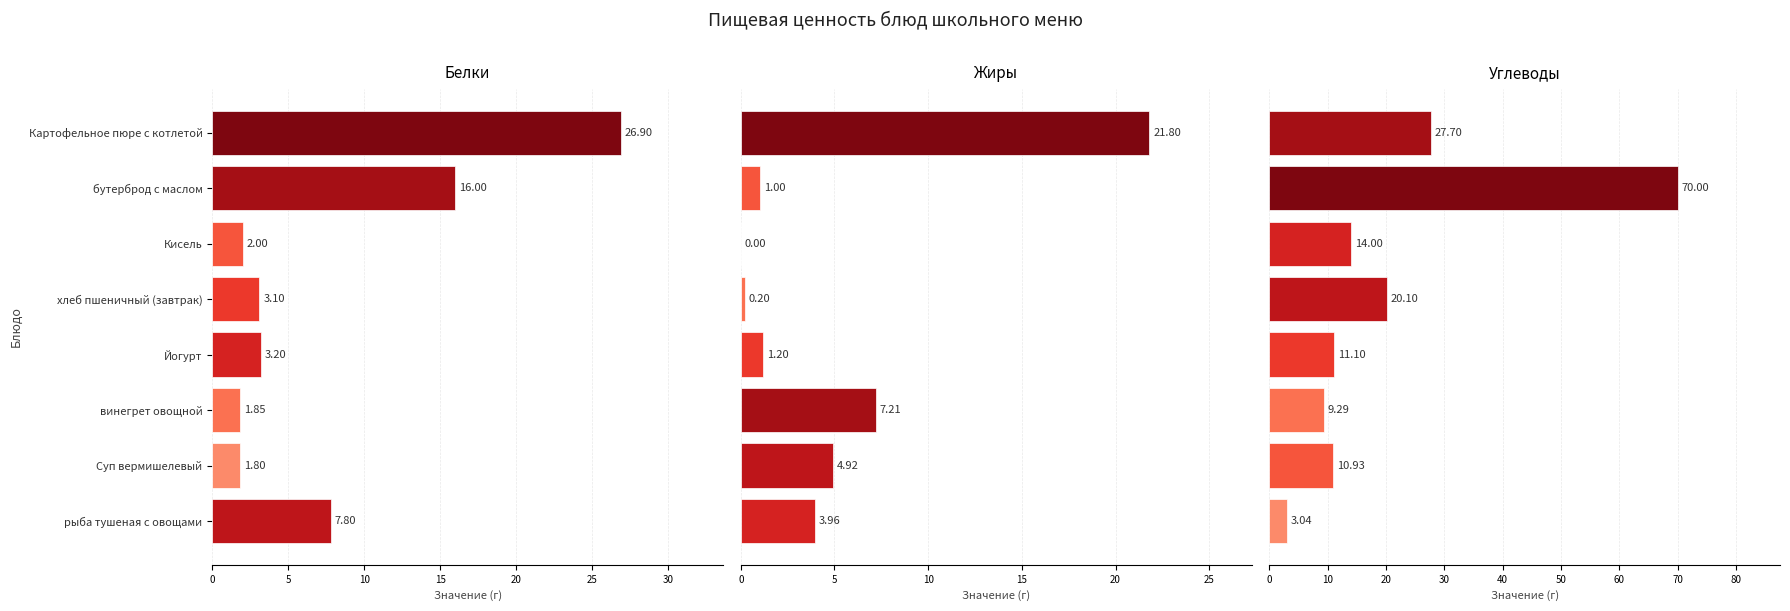

What is the approximate value of Жиры at бутерброд с маслом?

1.0